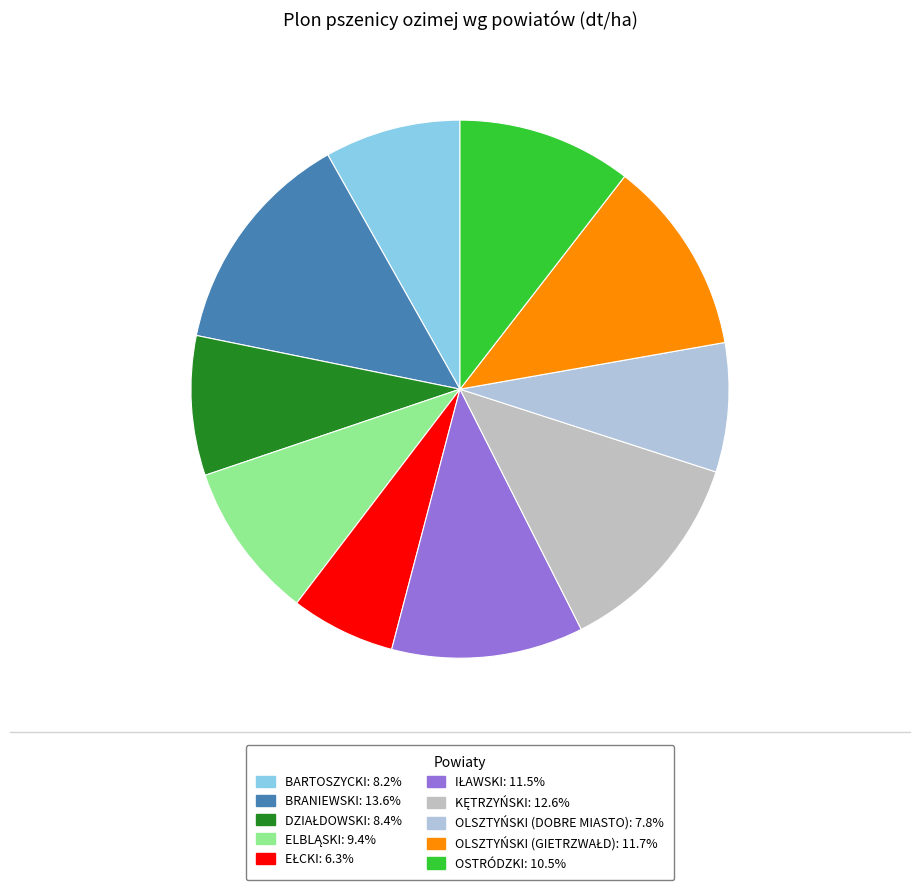

How many slices are in this pie chart?

10